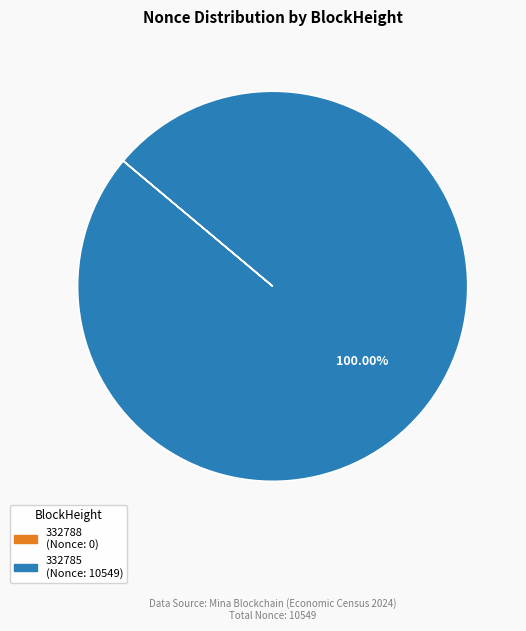

To the nearest percent, what is the average slice percentage?

50%